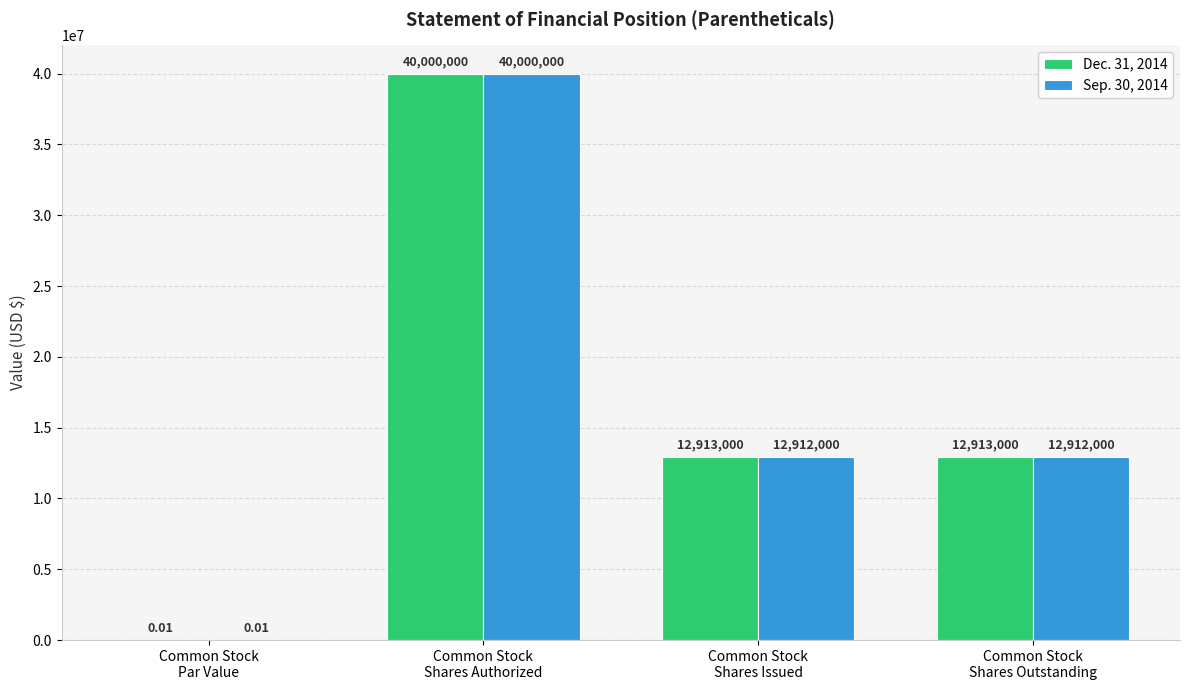

What is the sum of all Dec. 31, 2014 values?

65826000.0